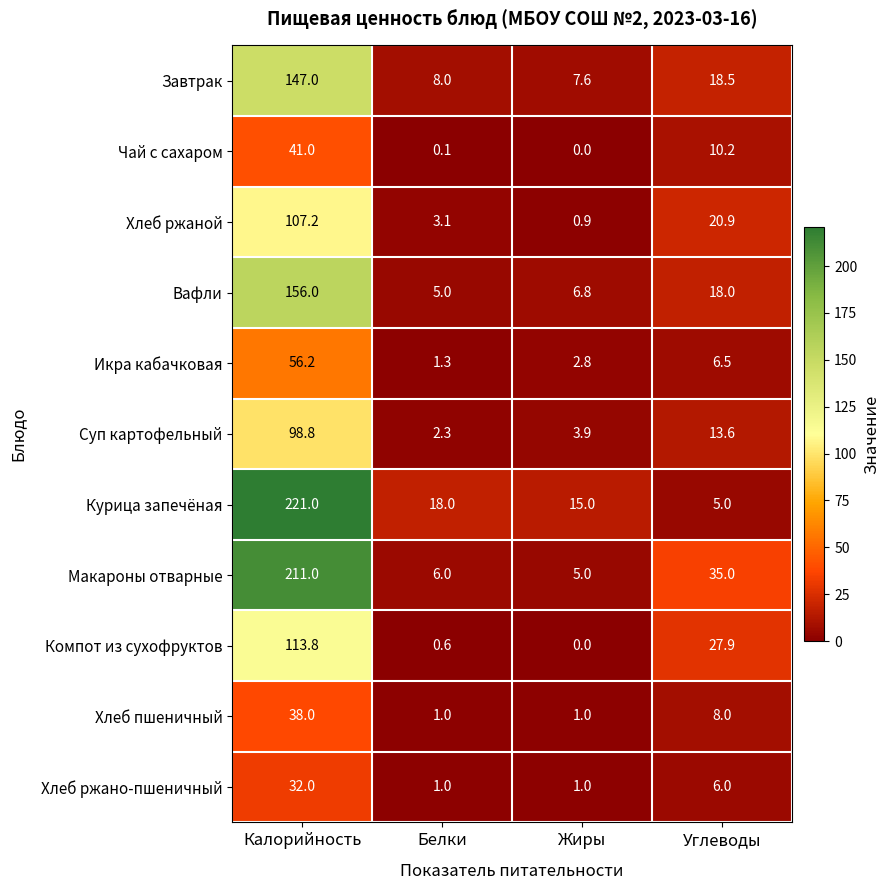

At Калорийность, list the series in order from smallest to largest.

Хлеб ржано-пшеничный, Хлеб пшеничный, Чай с сахаром, Икра кабачковая, Суп картофельный, Хлеб ржаной, Компот из сухофруктов, Завтрак, Вафли, Макароны отварные, Курица запечёная